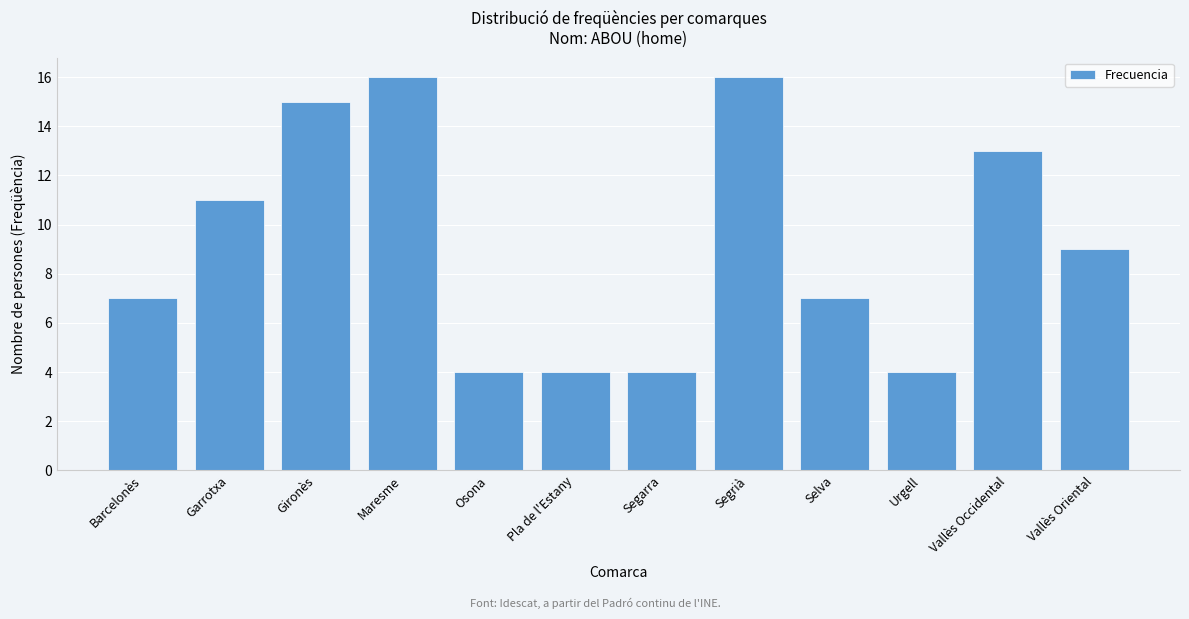

Reading right to left, list all the values displayed in this chart.

Vallès Oriental=9	Vallès Occidental=13	Urgell=4	Selva=7	Segrià=16	Segarra=4	Pla de l'Estany=4	Osona=4	Maresme=16	Gironès=15	Garrotxa=11	Barcelonès=7